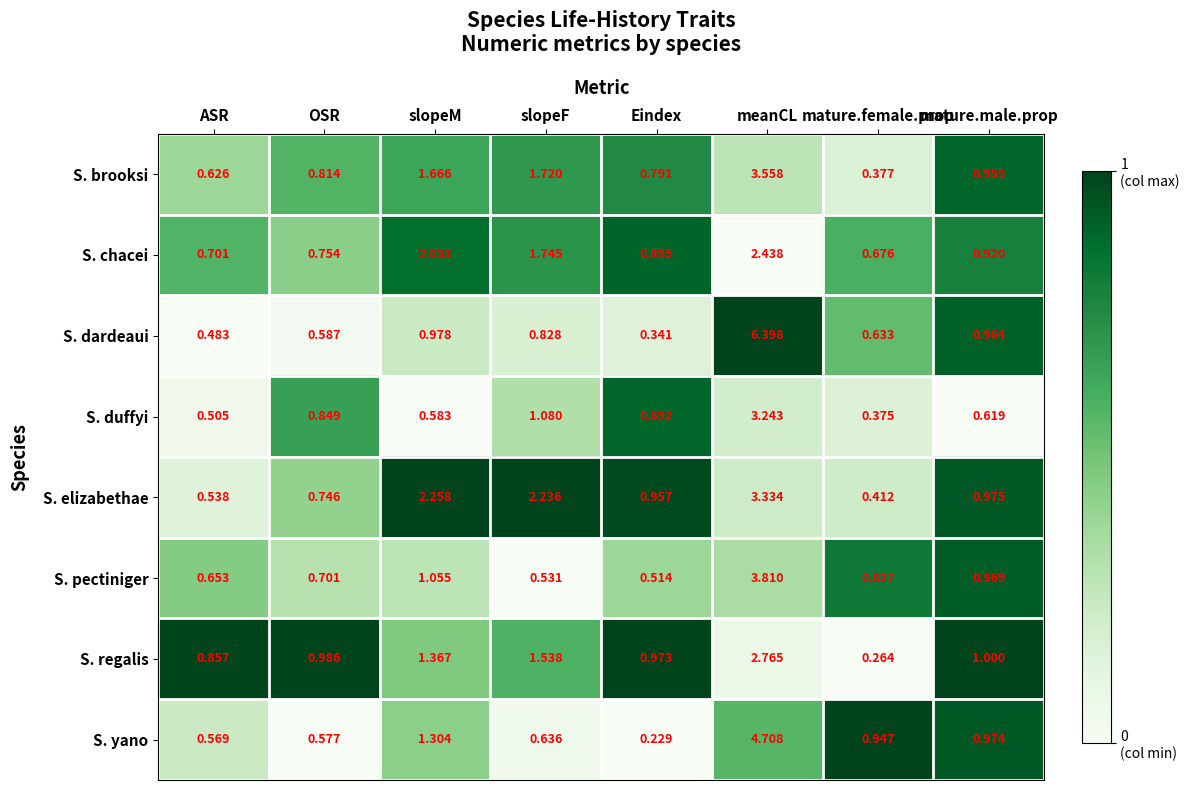

Is the value of S. regalis at slopeF greater than the value of S. pectiniger at slopeF?

Yes